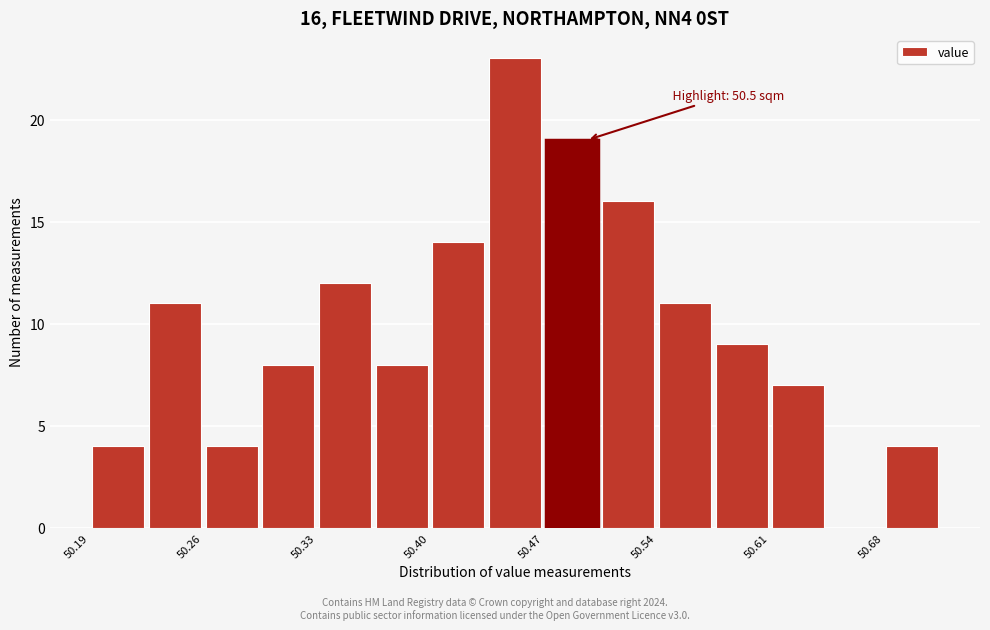

Read against the x-axis, roughly where is the centre of the tallest bar?

50.46